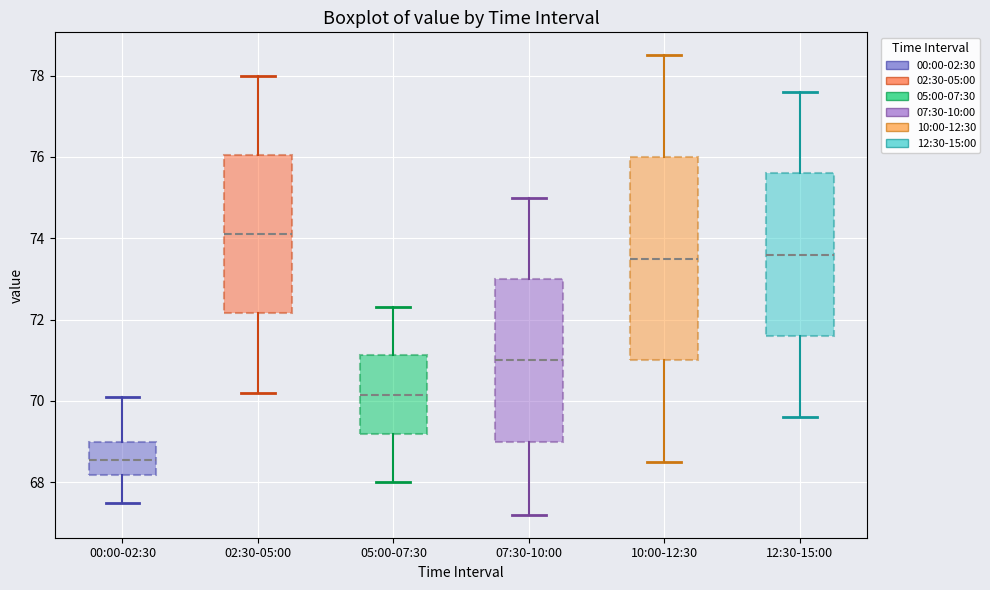

Comparing the boxes themselves (not the whiskers), which one is the tallest?

10:00-12:30